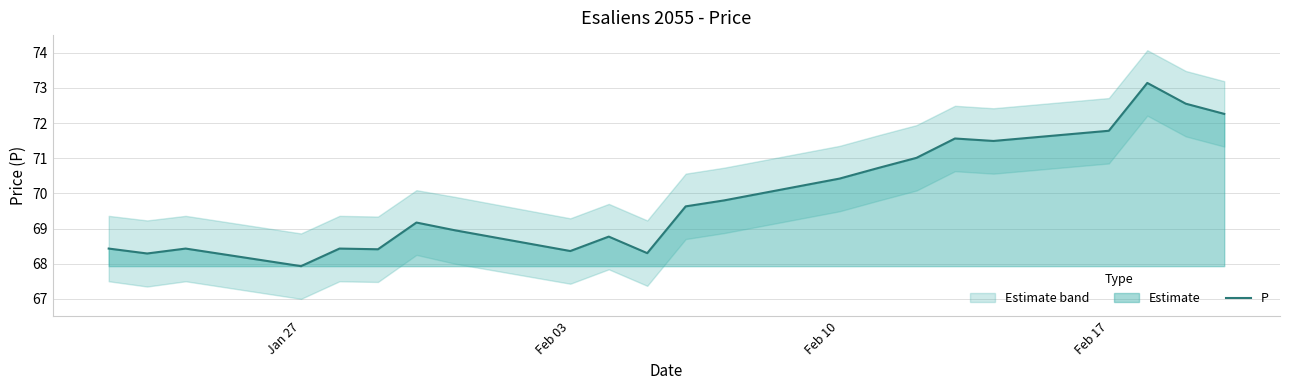

The value of P at Jan 27 is 21.1. True or false?

False